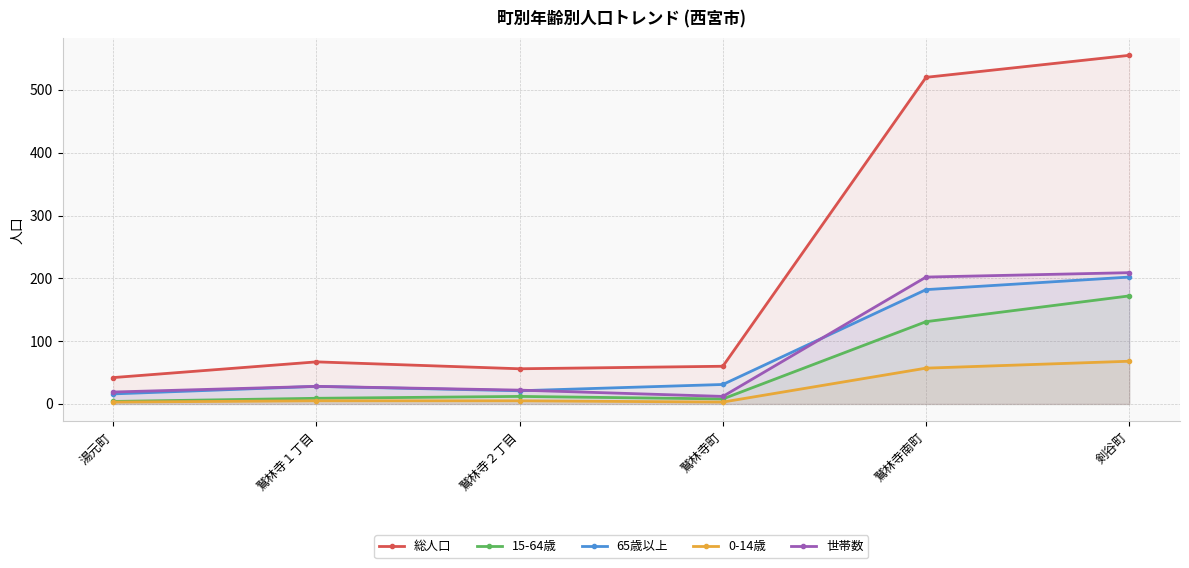

True or false: 世帯数 and 総人口 intersect in this chart.

False